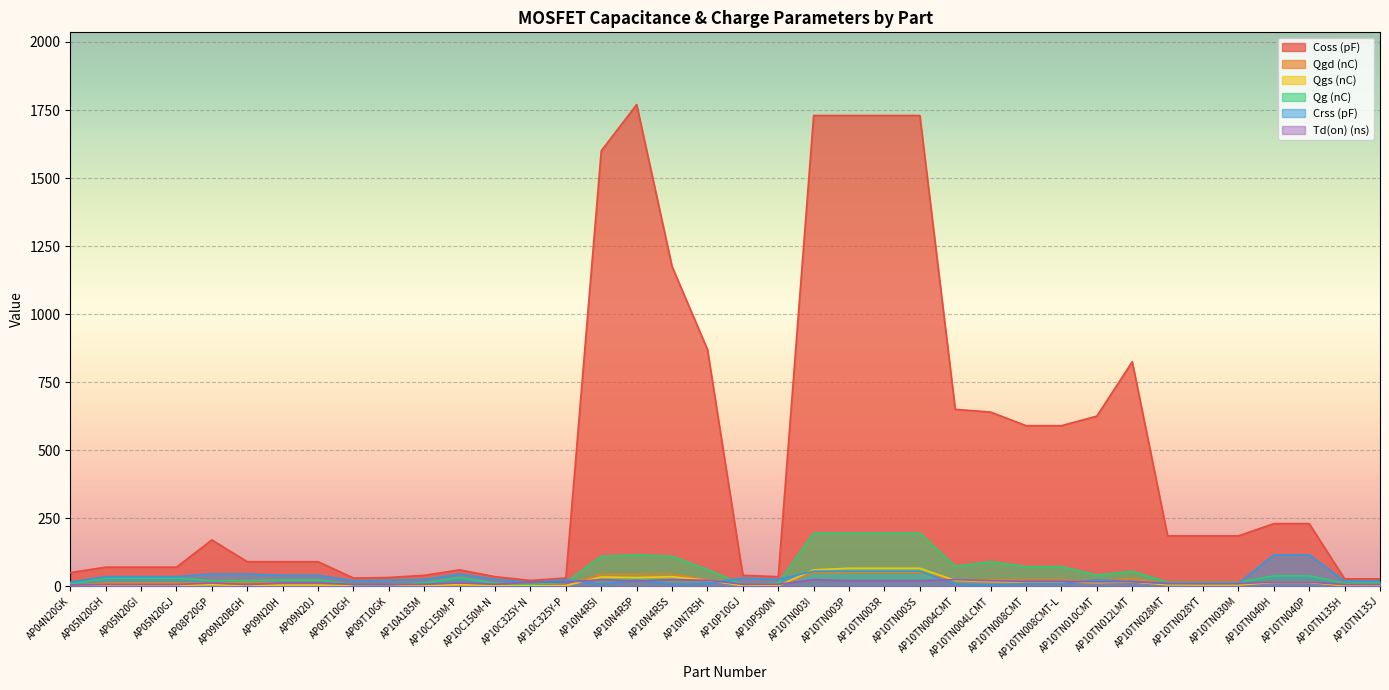

True or false: Coss (pF) and Td(on) (ns) intersect in this chart.

False